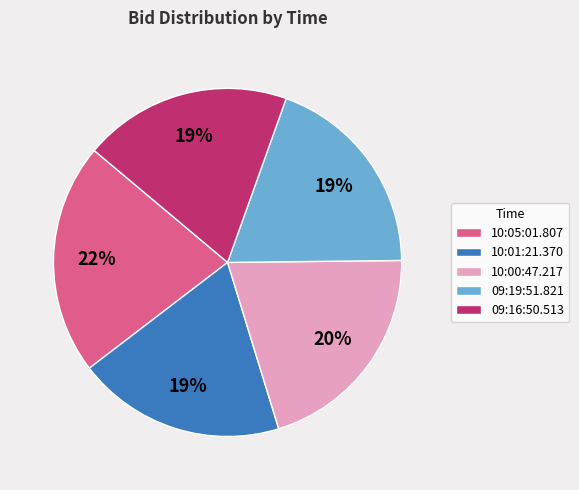

To the nearest percent, what is the average slice percentage?

20%